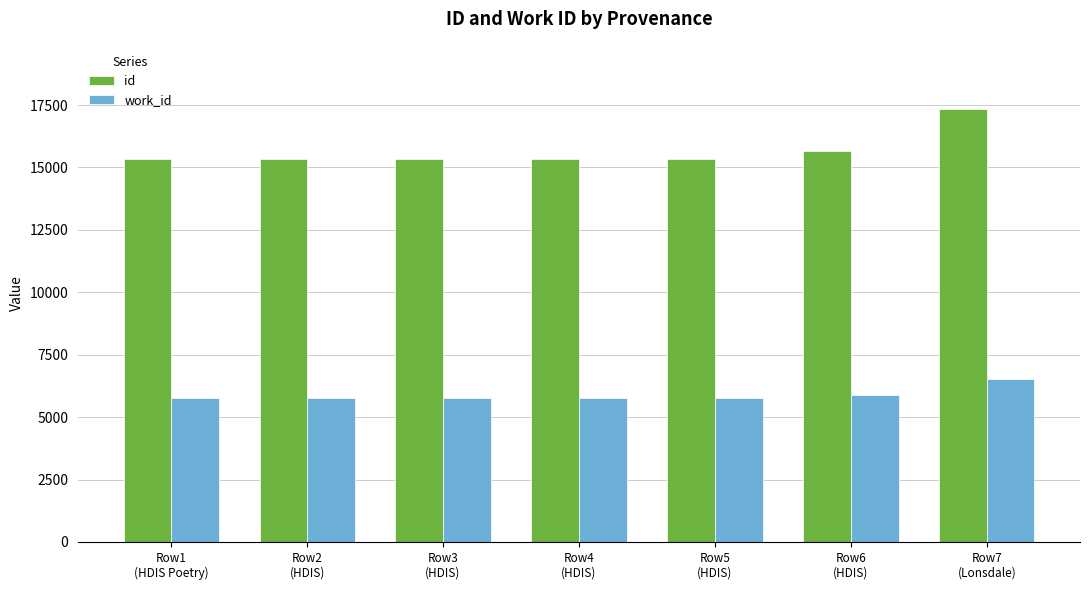

The work_id series shows 9769 at Row3
(HDIS). True or false?

False